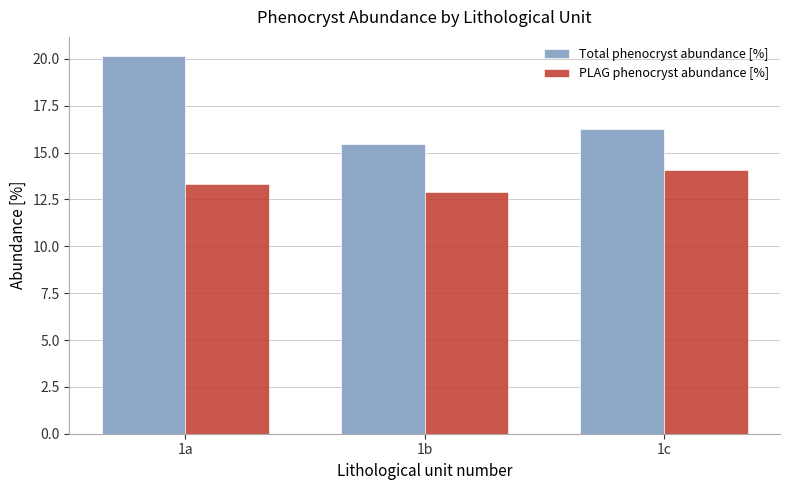

How many series are shown in this chart?

2